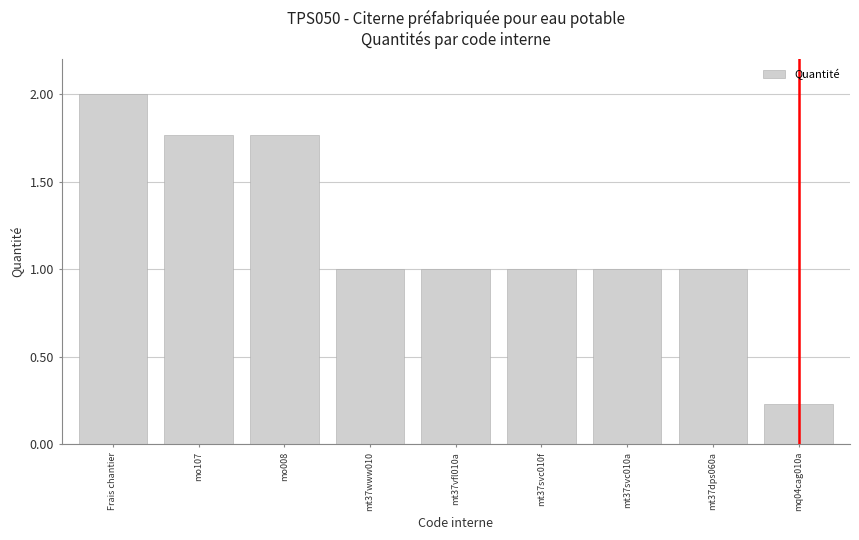

What position from the right is mt37svc010a?

3